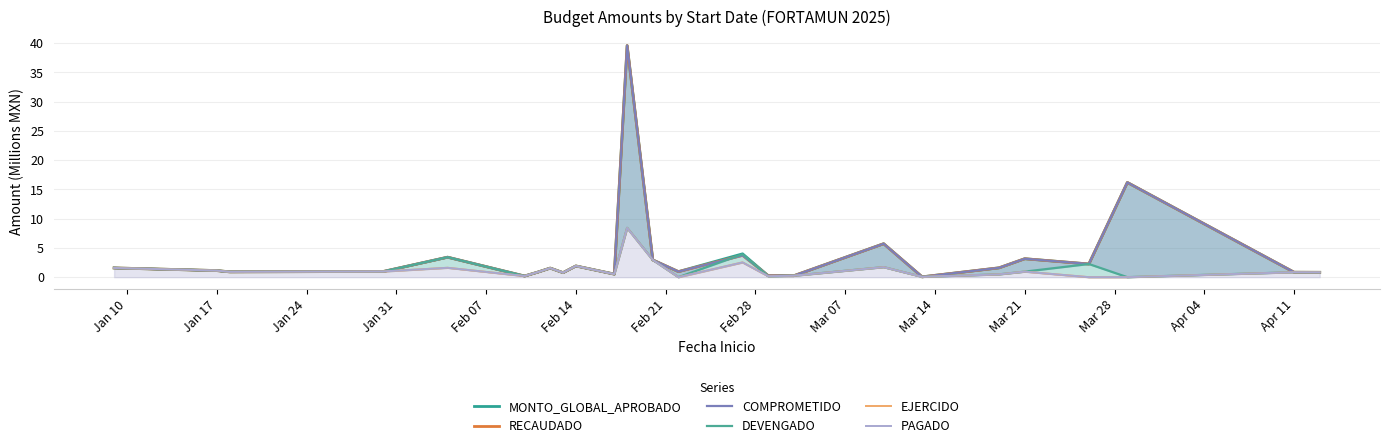

In RECAUDADO, how many points are lower than both neighbors (excluding endpoints)?

8